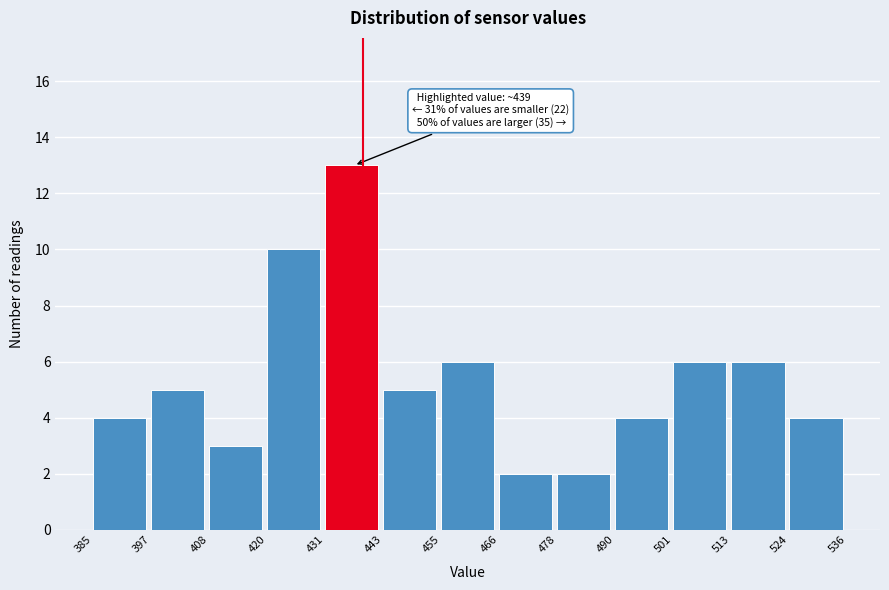

Over which range of the x-axis is the bar tallest?

431 to 443